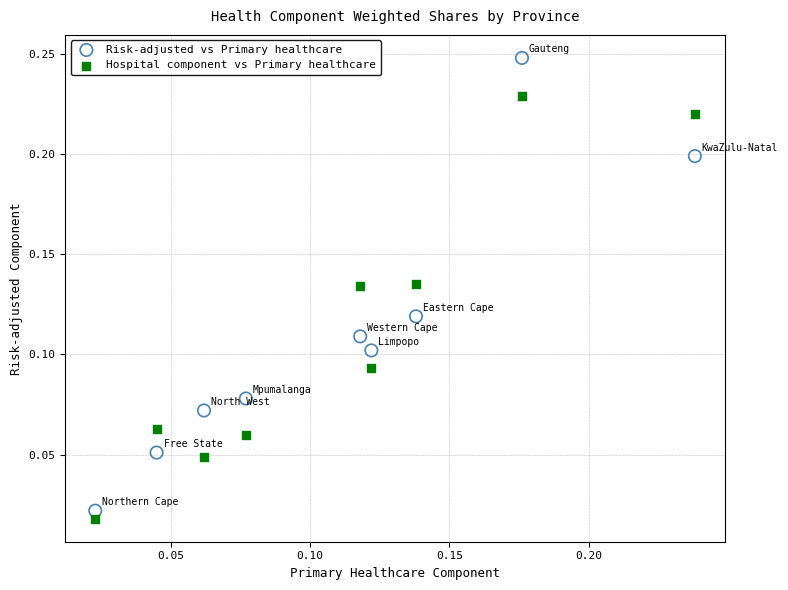

What are all the series names shown in the legend?

Risk-adjusted vs Primary healthcare, Hospital component vs Primary healthcare